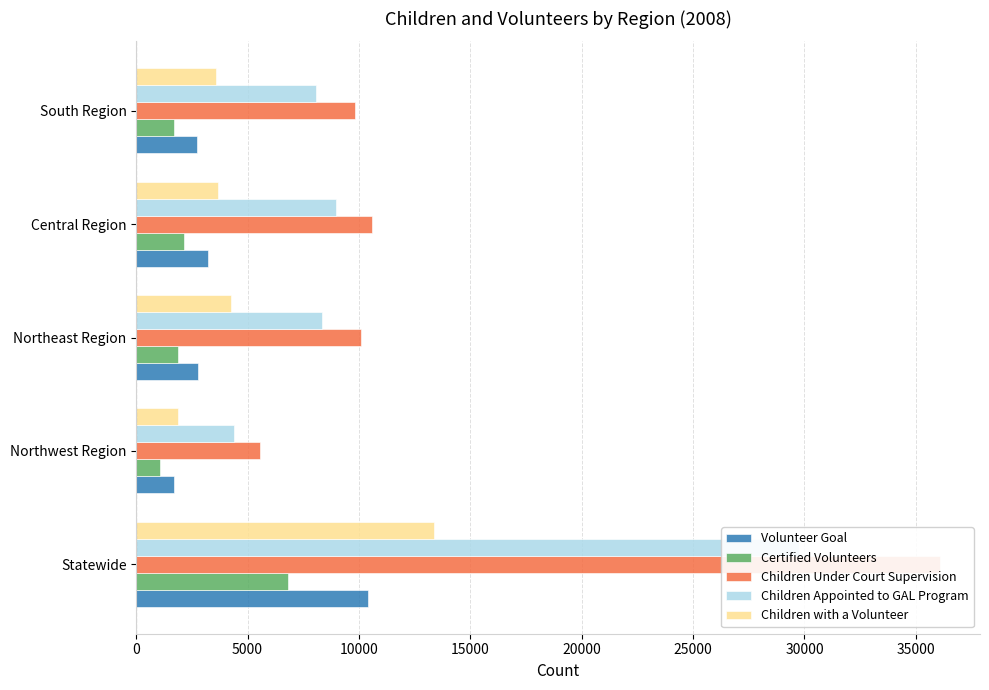

What is the value of the Children with a Volunteer bar at the 2nd from the left?

1864